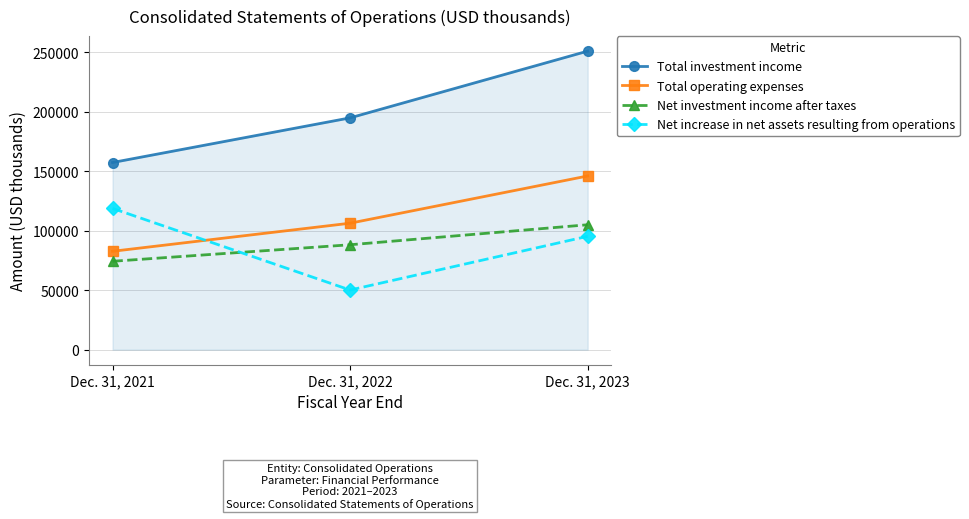

Which series has the widest spread of values?

Total investment income